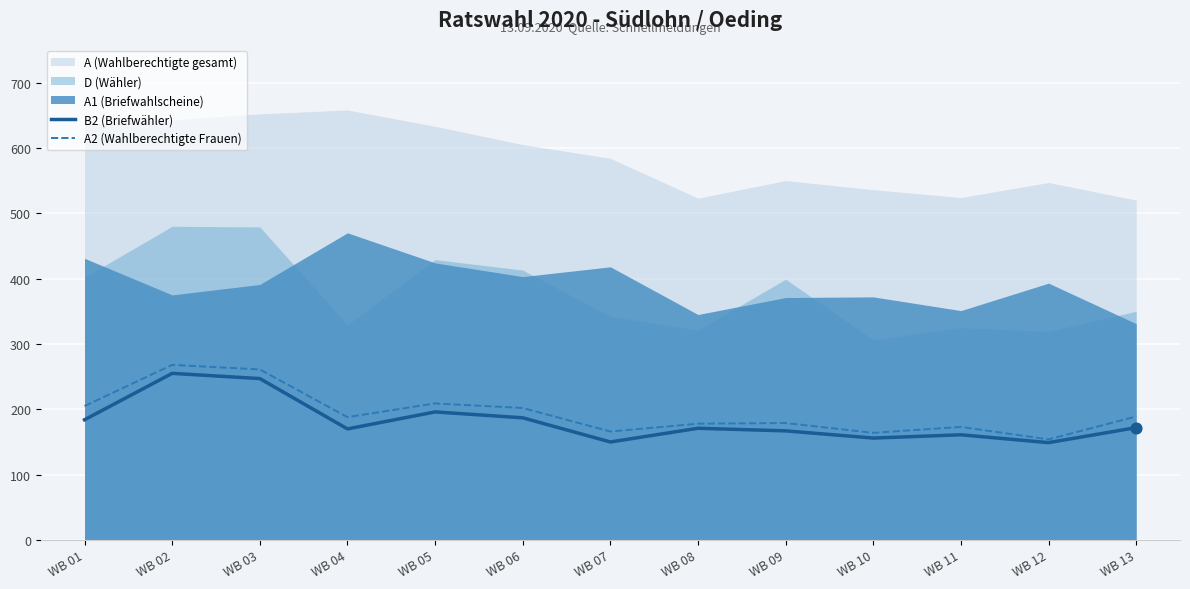

Which series reaches the minimum Y coordinate?

B2 (Briefwähler)